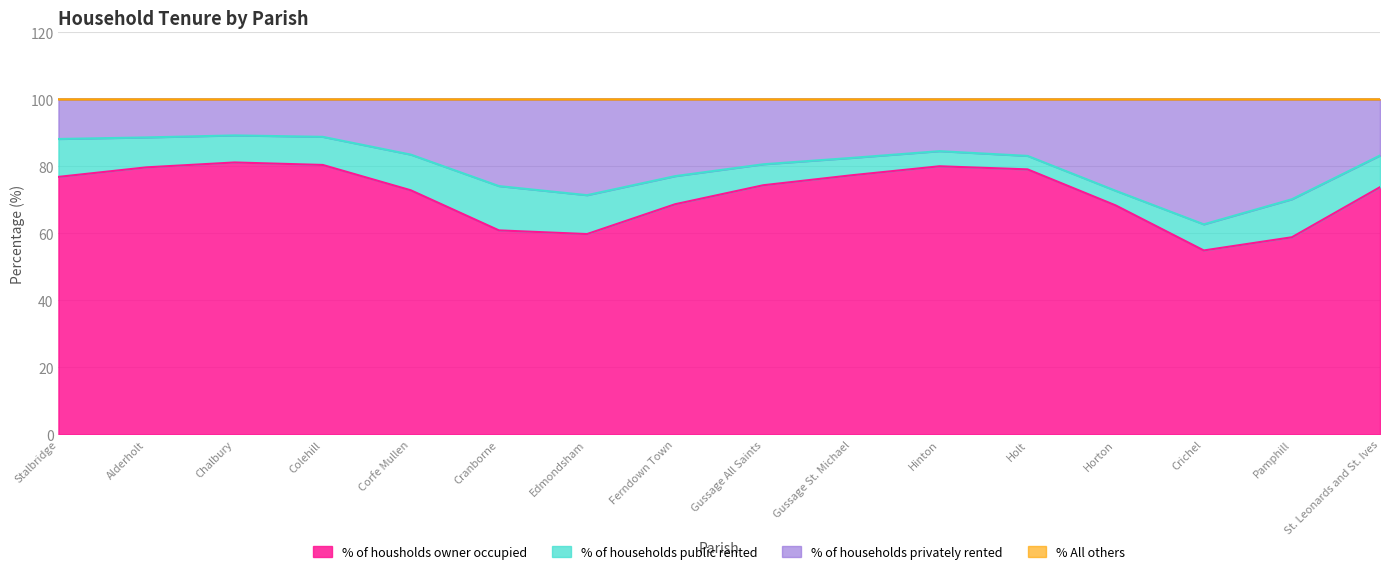

How many distinct data groups are displayed?

4